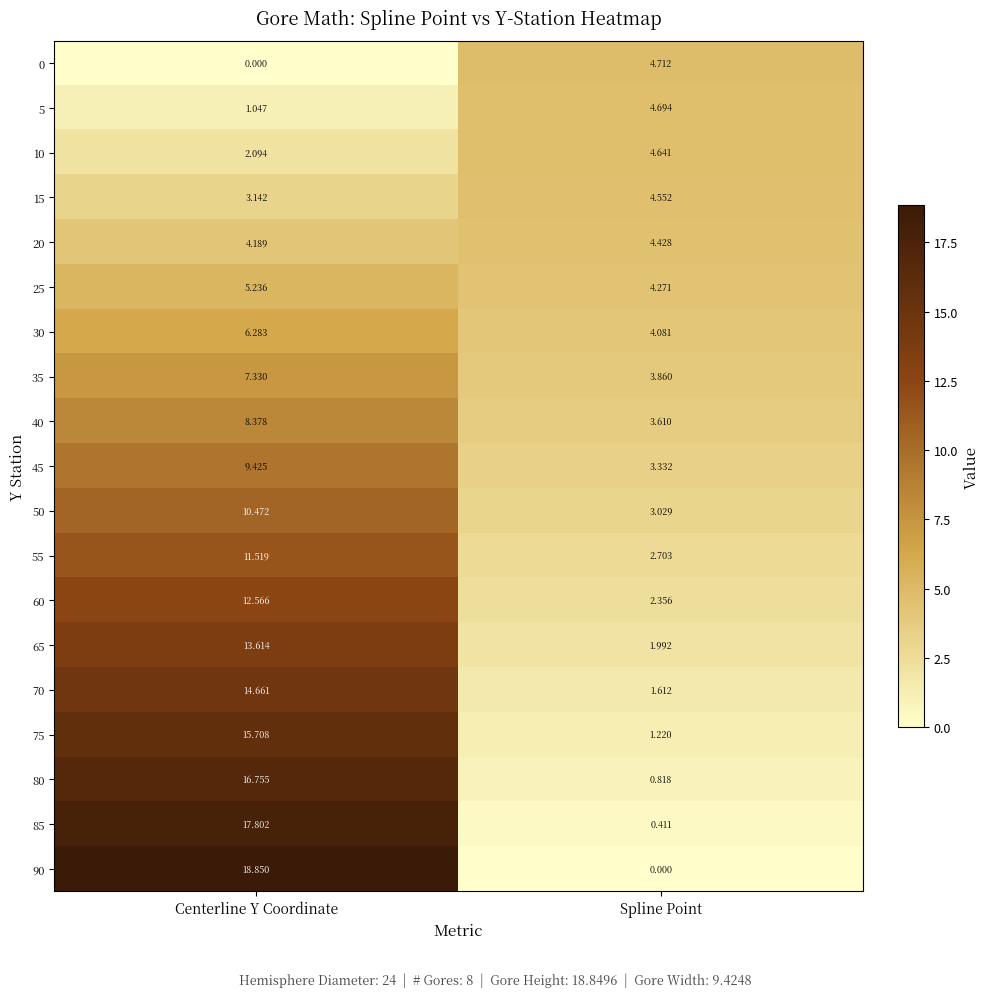

At which category is the sum across all series the highest?

Centerline Y Coordinate